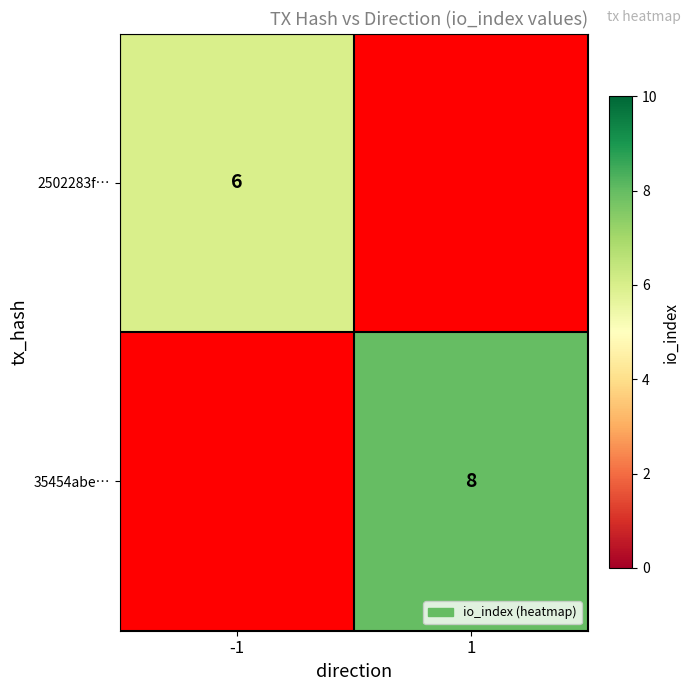

Which has a higher value, -1 or 1?

1